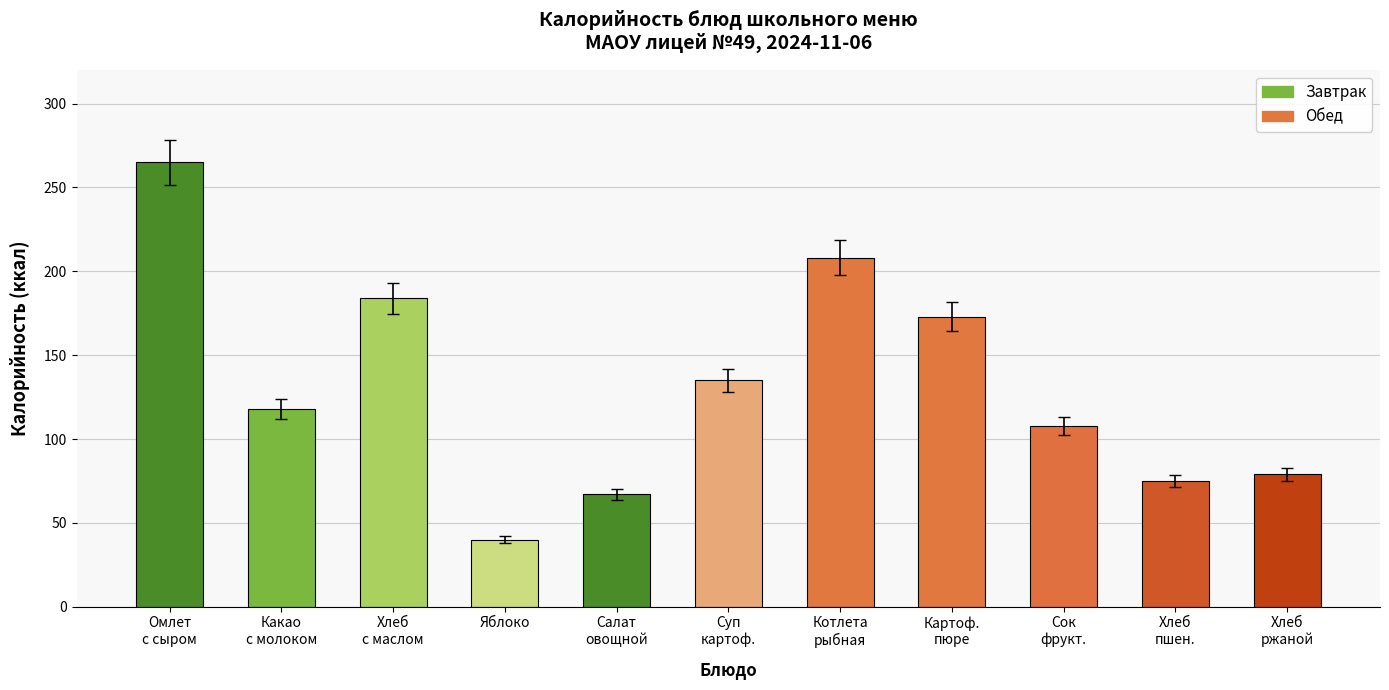

Reading left to right, extract all data points from this chart.

265	118	184	40	67	135	208	173	108	75	79